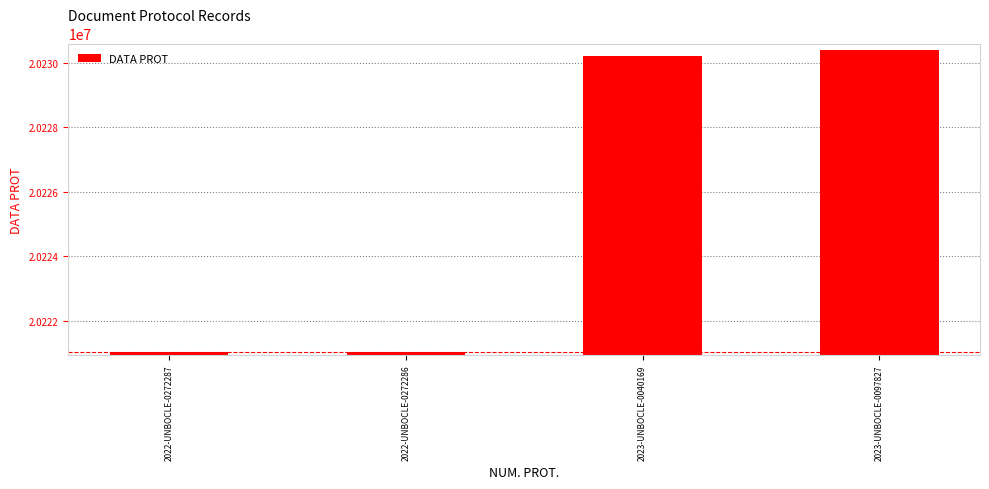

What is the value of the 3rd bar from the left?

20230216